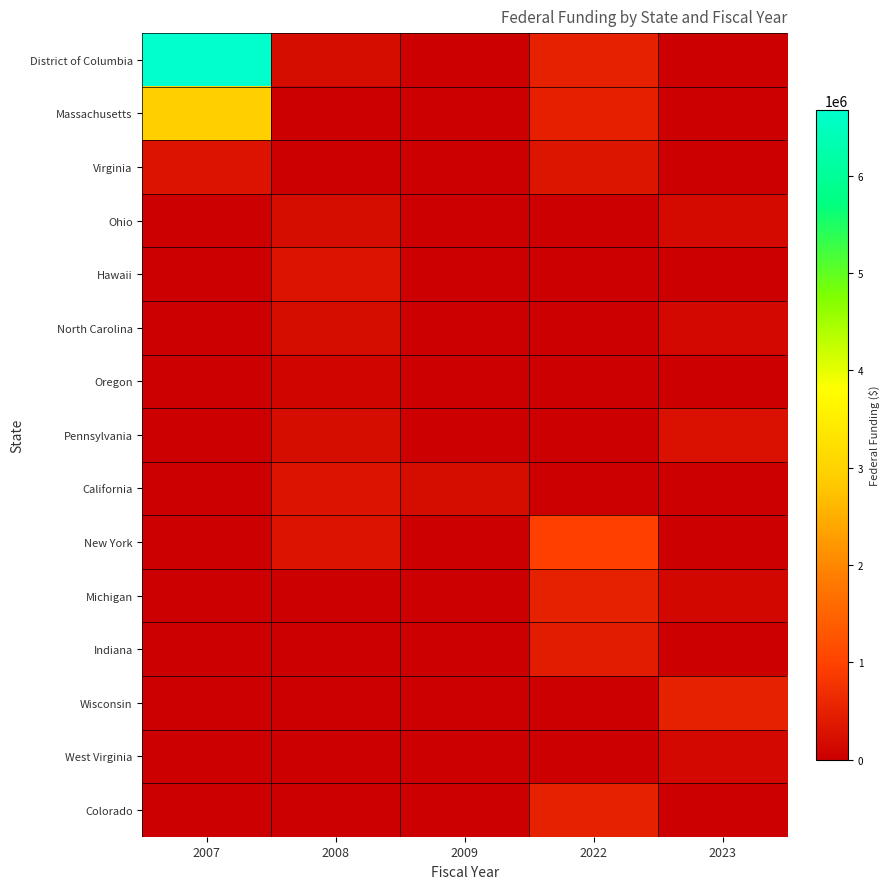

Which has a higher value, 2022 or 2023?

2022